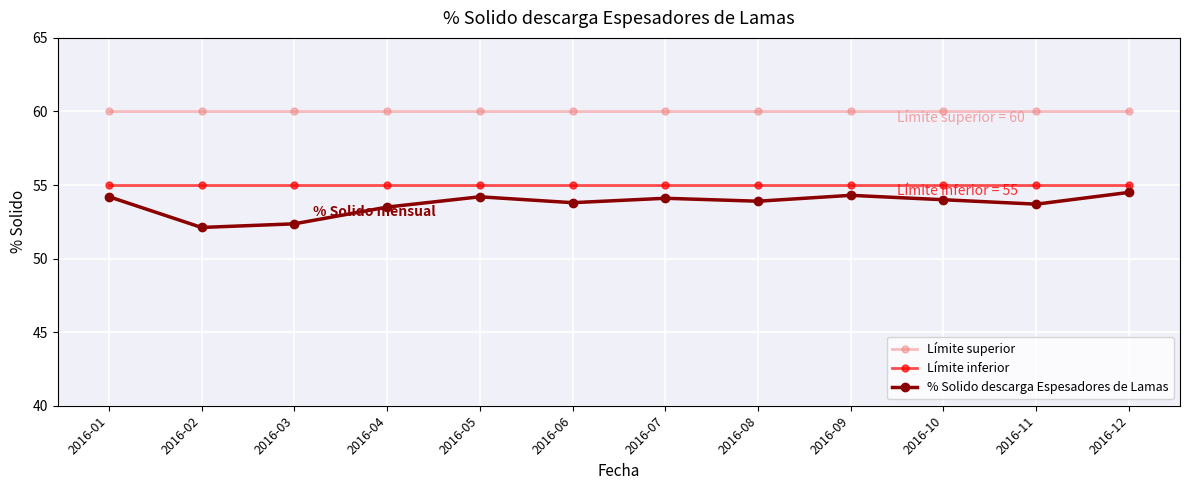

True or false: Límite superior and % Solido descarga Espesadores de Lamas cross at least once.

False